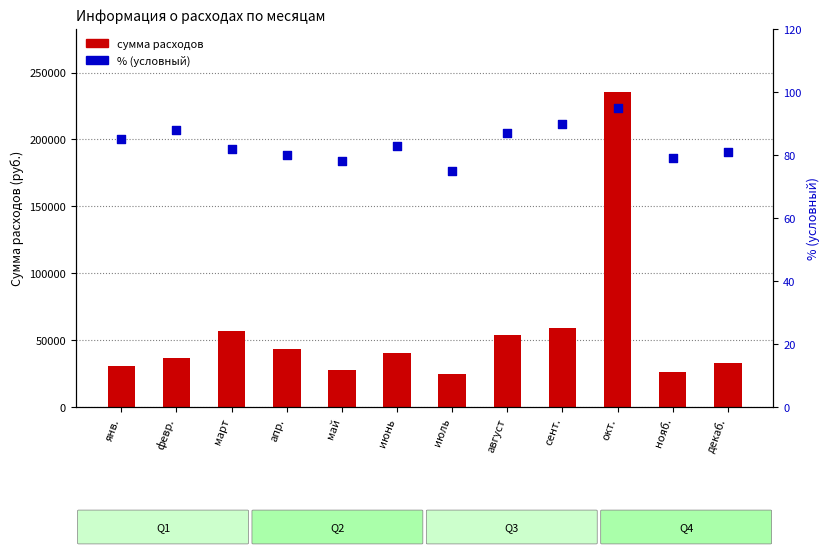

Is the value of сумма at декаб. greater than the value of % (условный) at июнь?

Yes